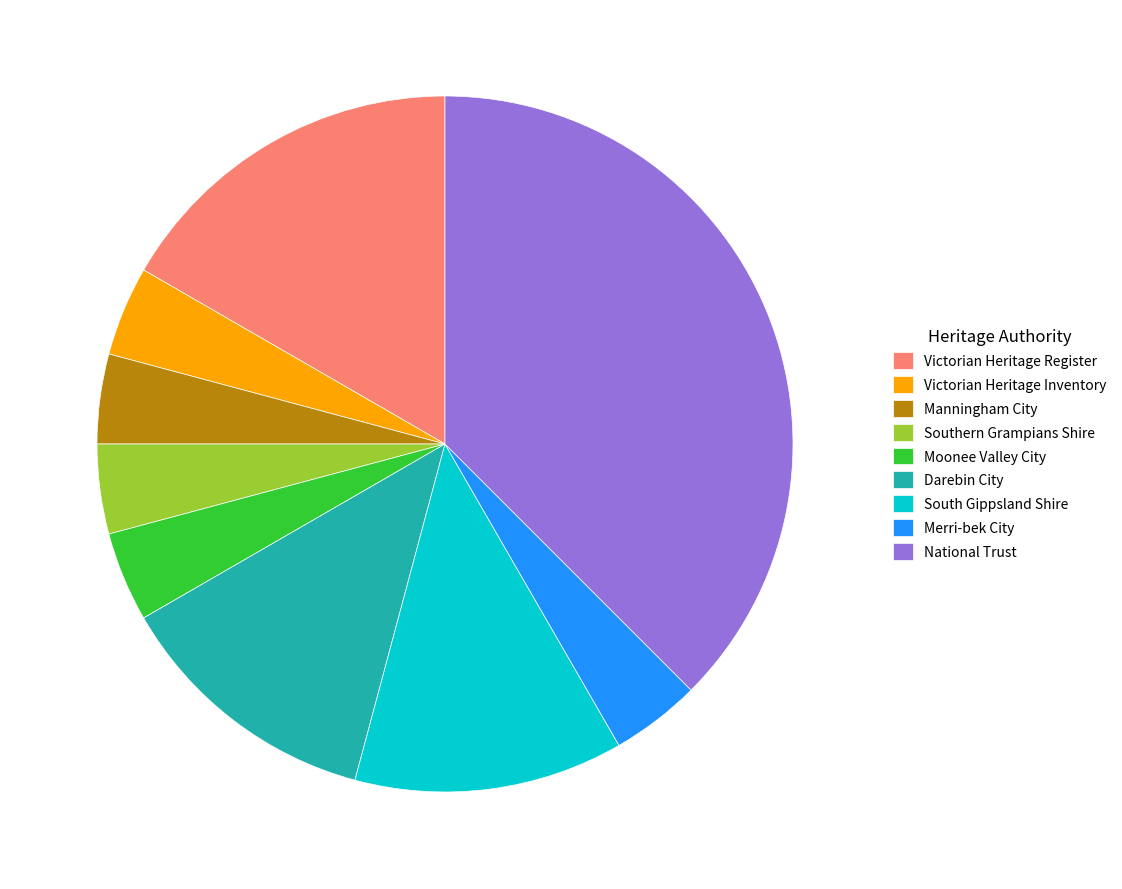

The South Gippsland Shire slice represents 25% of the pie. True or false?

False